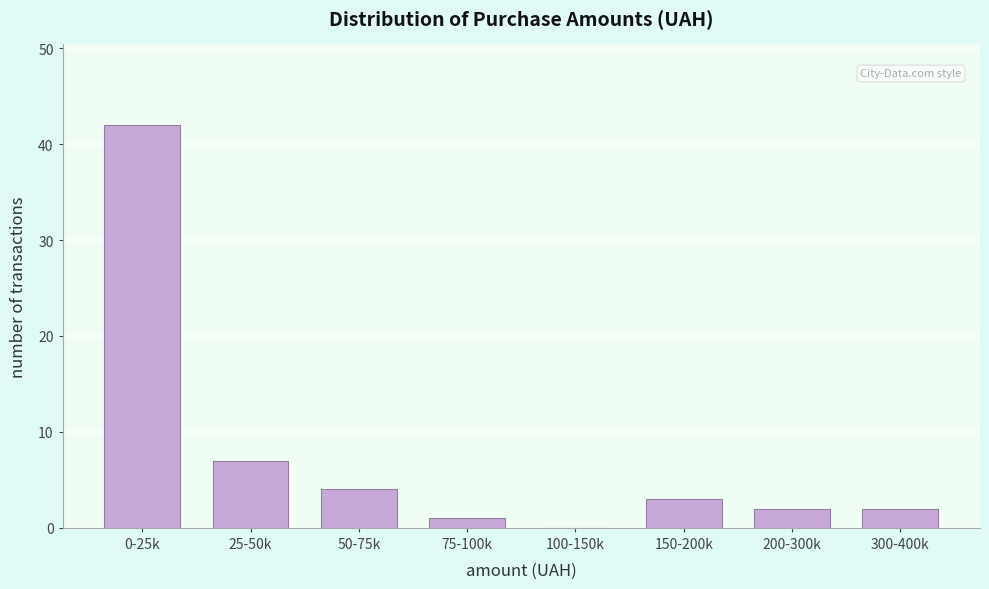

Reading left to right, what are all the values shown in this chart?

0-25k=42	25-50k=7	50-75k=4	75-100k=1	100-150k=0	150-200k=3	200-300k=2	300-400k=2